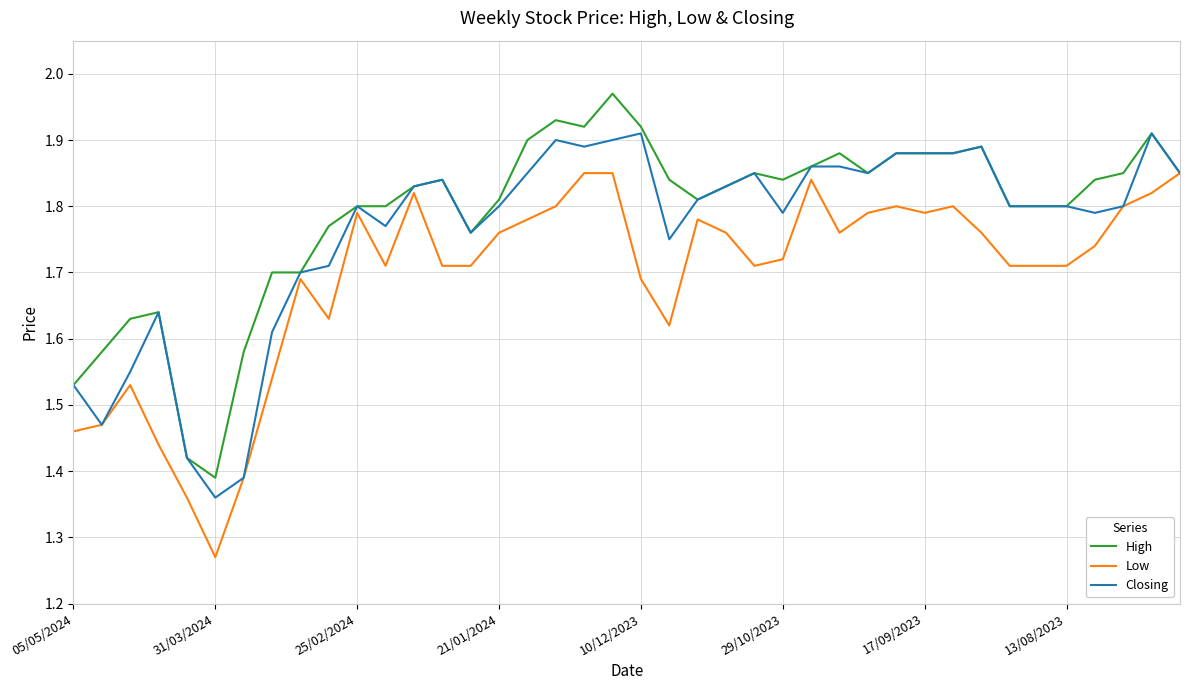

How many lines are shown in the chart?

3